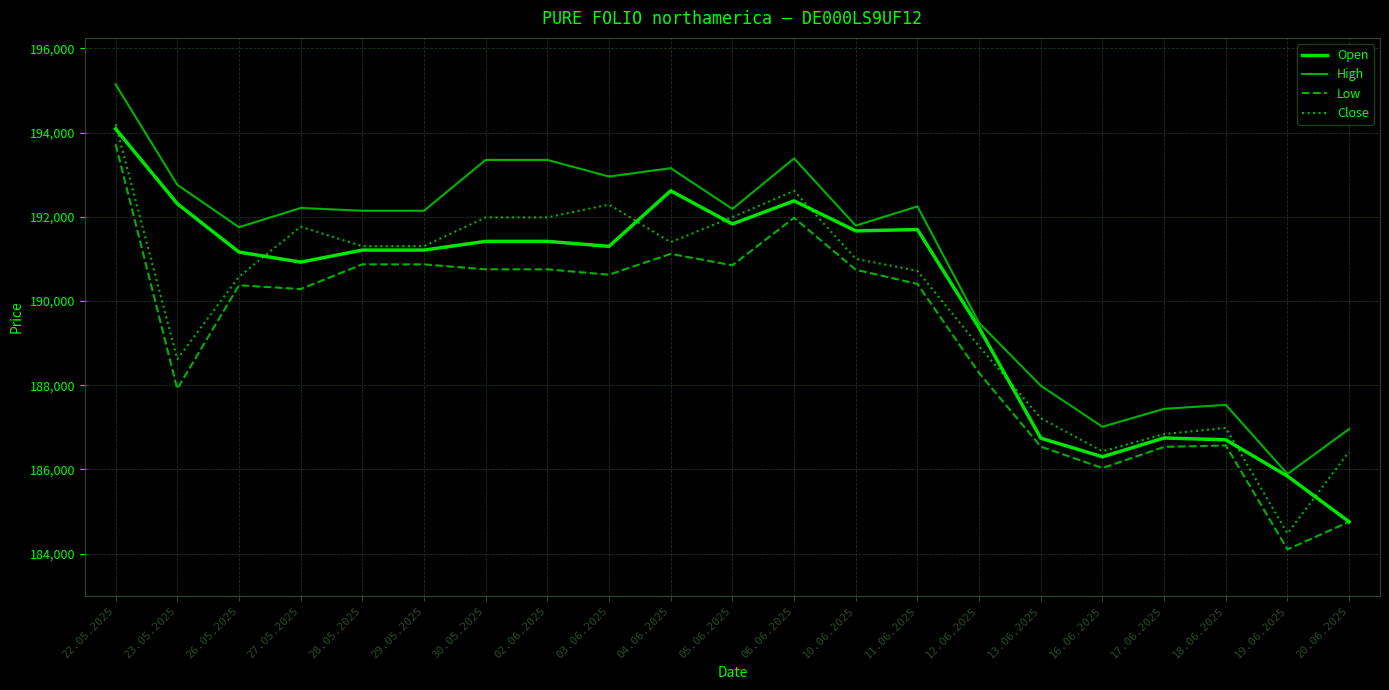

How many lines are shown in the chart?

4